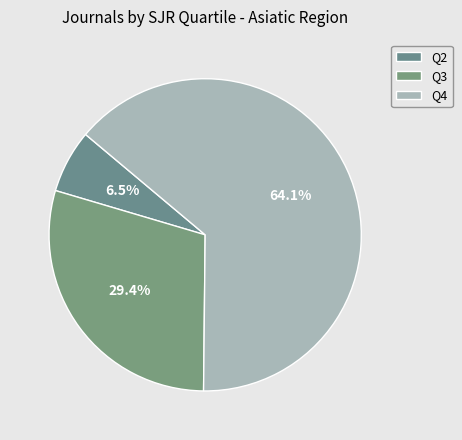

Does Q4 represent more than half of the total?

Yes